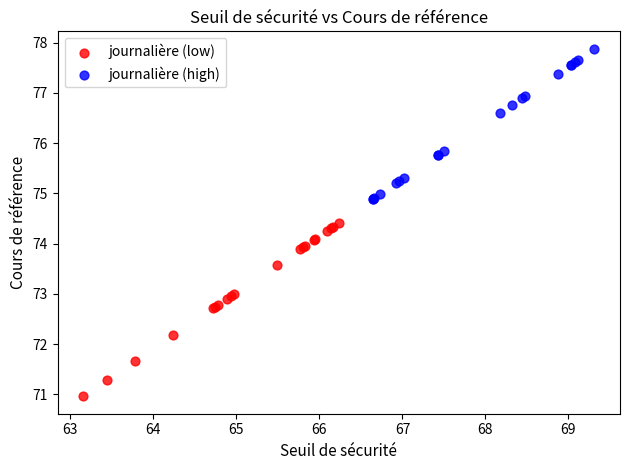

Which series reaches the minimum Y coordinate?

journalière (low)